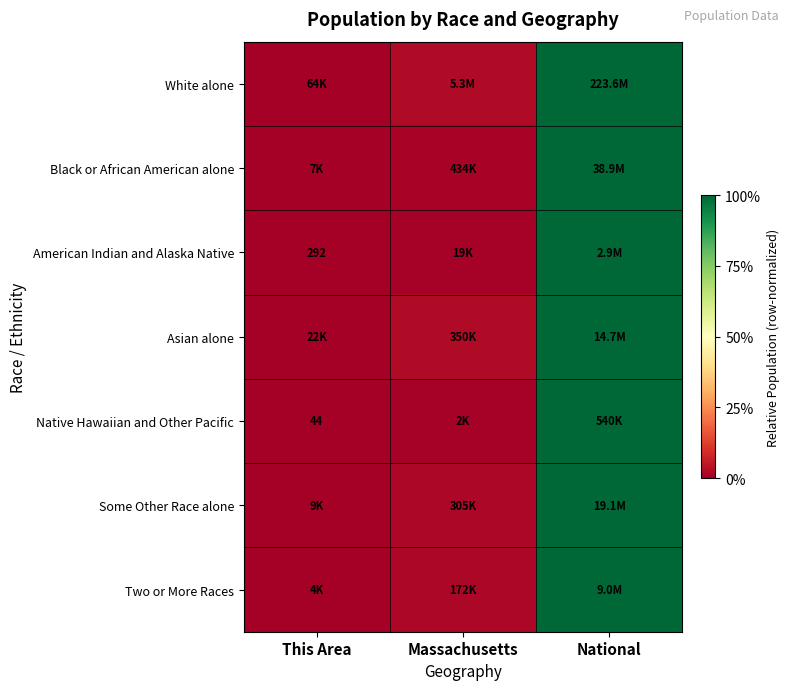

What is the maximum value for White alone?

1.0